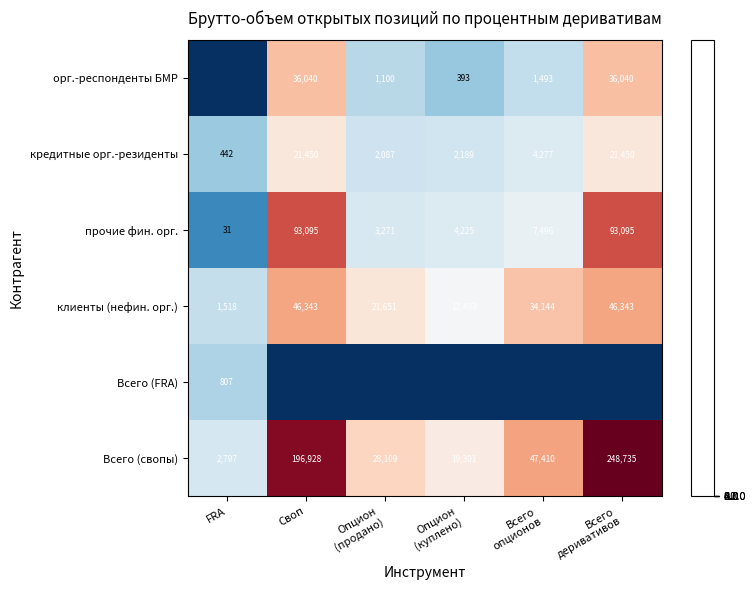

The value of кредитные орг.-резиденты at Своп is 21450. True or false?

True